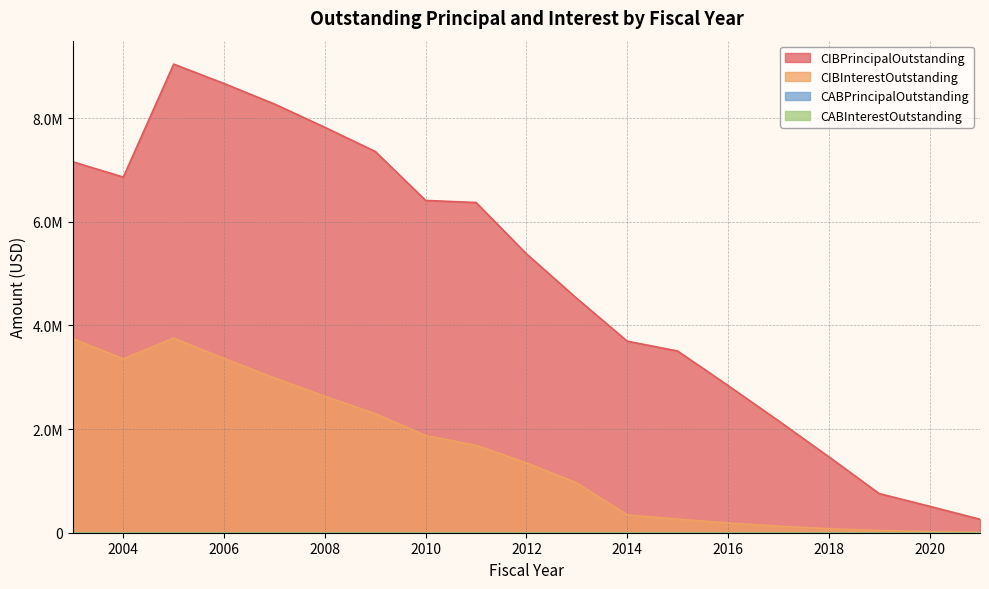

What is the difference between the maximum and second lowest values in the CIBInterestOutstanding series?

3730590.0